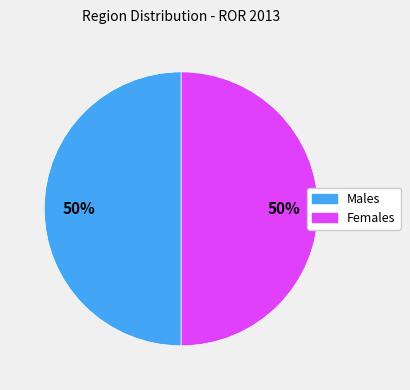

To the nearest percent, what portion does Females represent?

50%